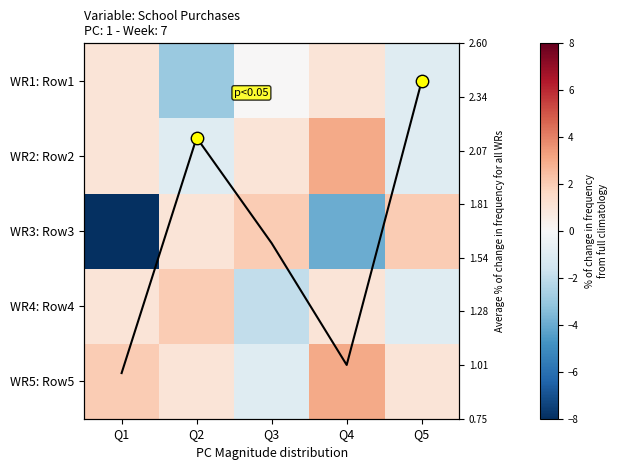

What is the sum of all WR3: Row3 values?

-7